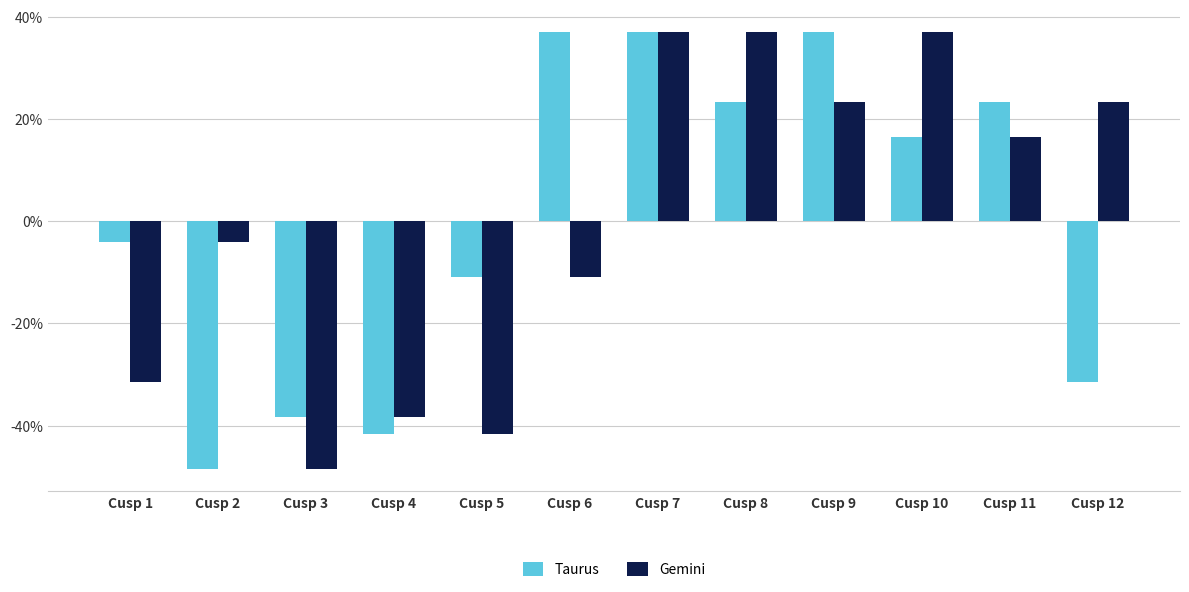

The value of Taurus at Cusp 12 is -0.4. True or false?

False